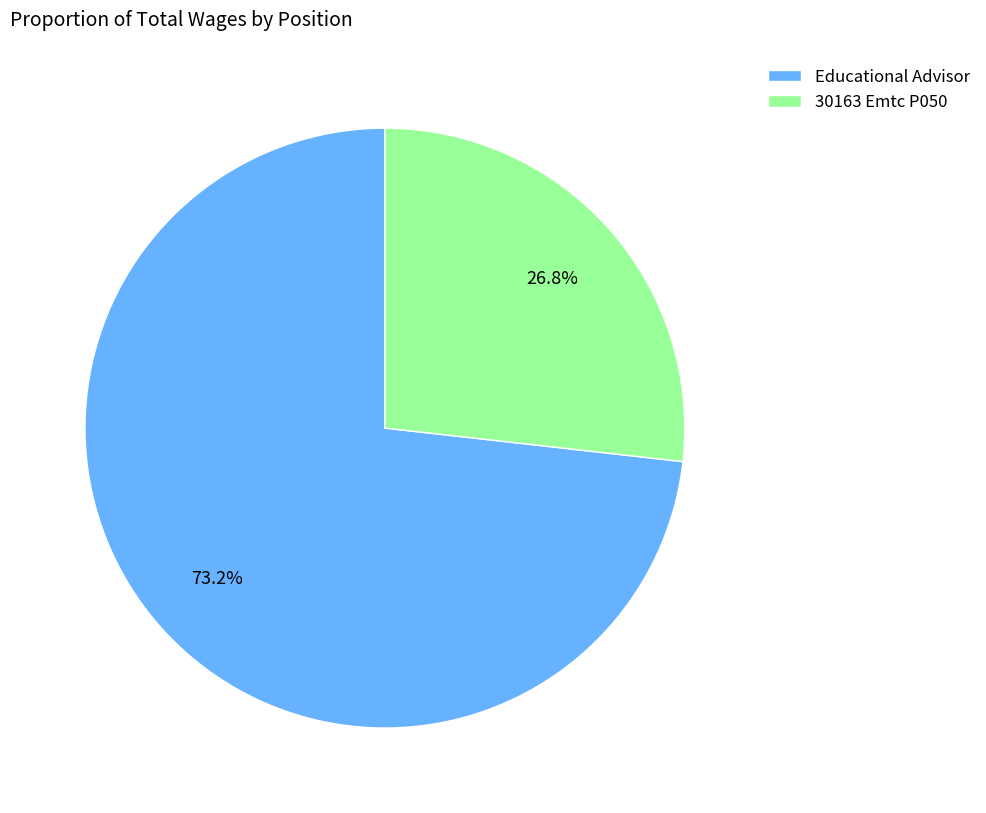

Which has a higher value, 30163 Emtc P050 or Educational Advisor?

Educational Advisor